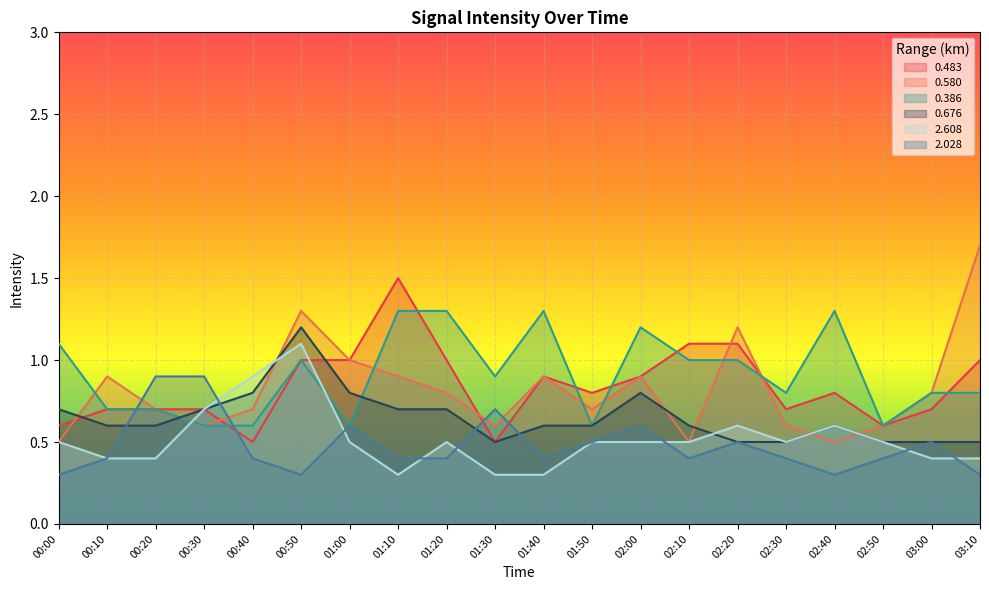

At how many categories does at least one series exceed 0?

20